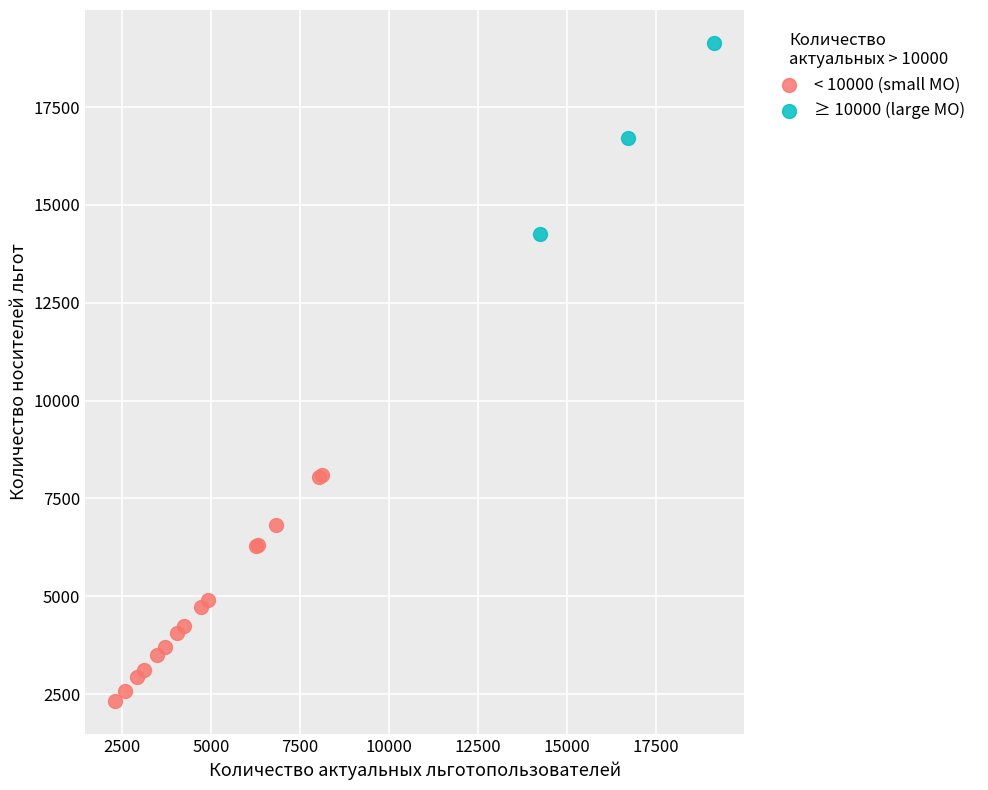

Which series reaches the minimum Y coordinate?

< 10000 (small МО)